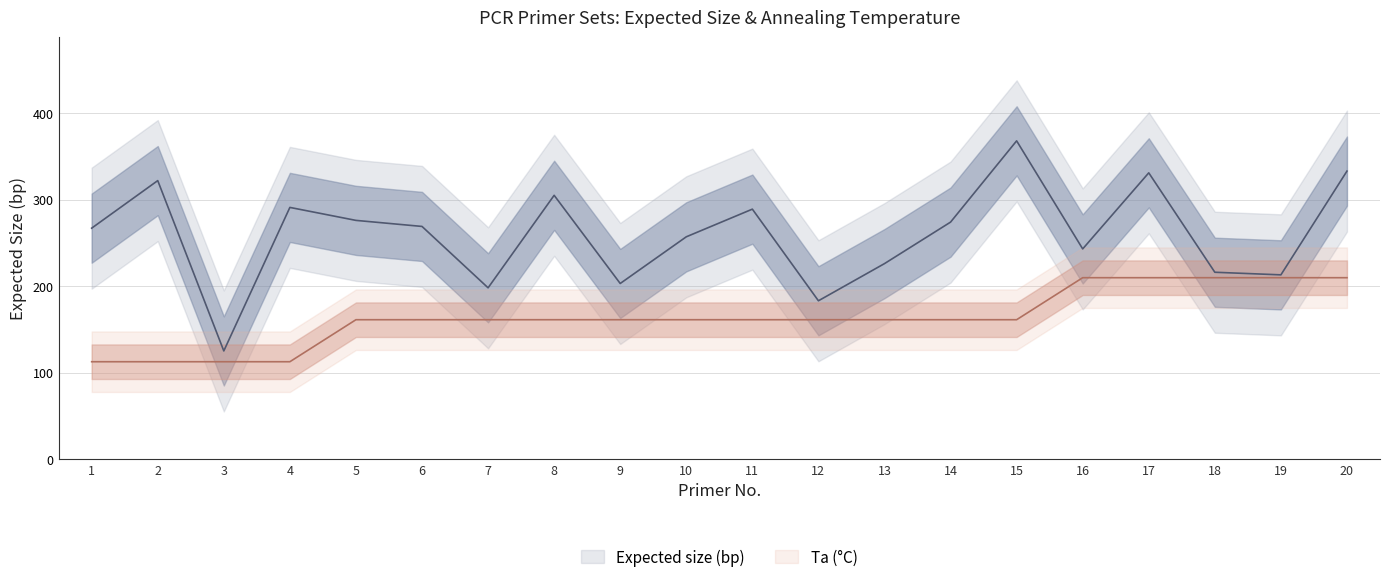

At how many categories does at least one series exceed 240?

13